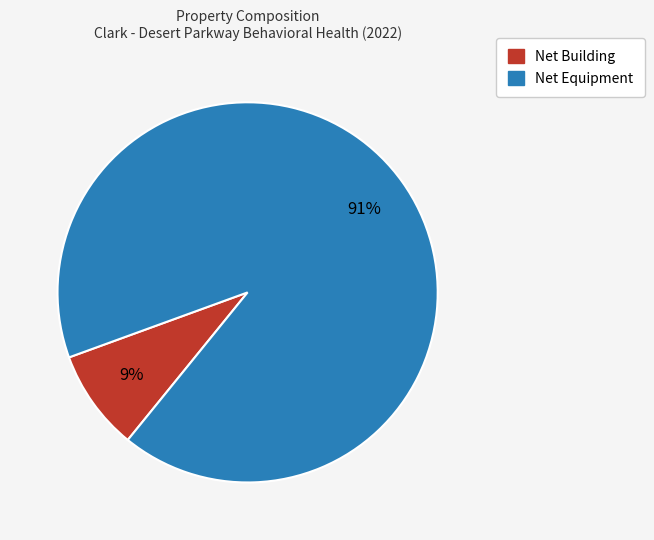

Count the number of slices in the pie.

2